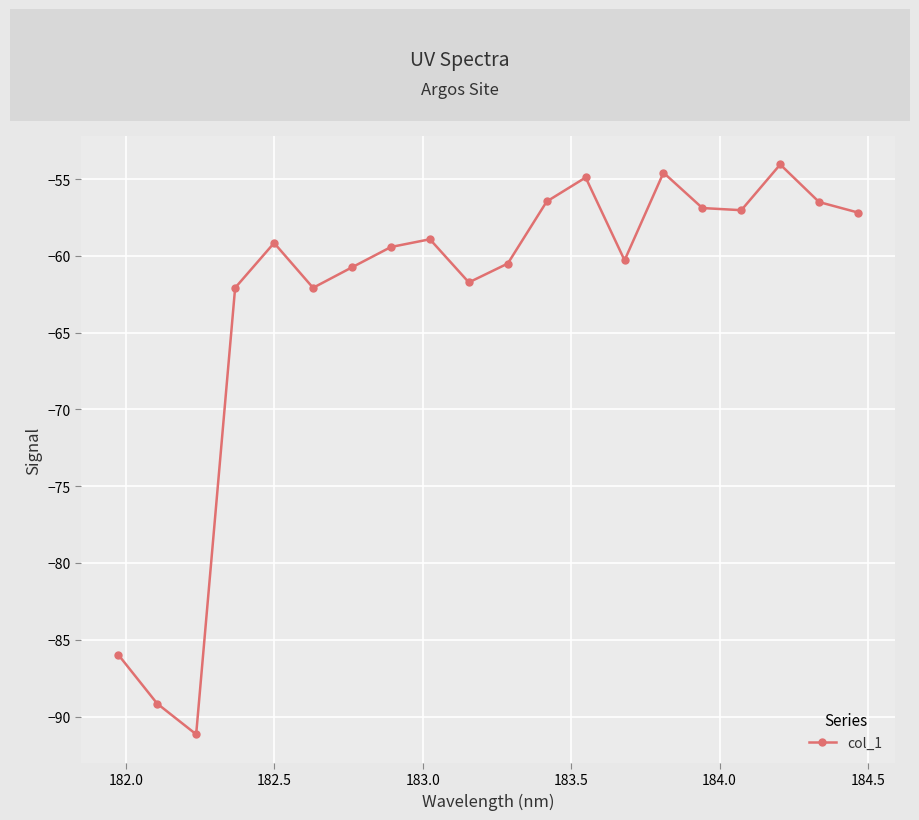

What is the maximum value shown in the chart?

-54.0